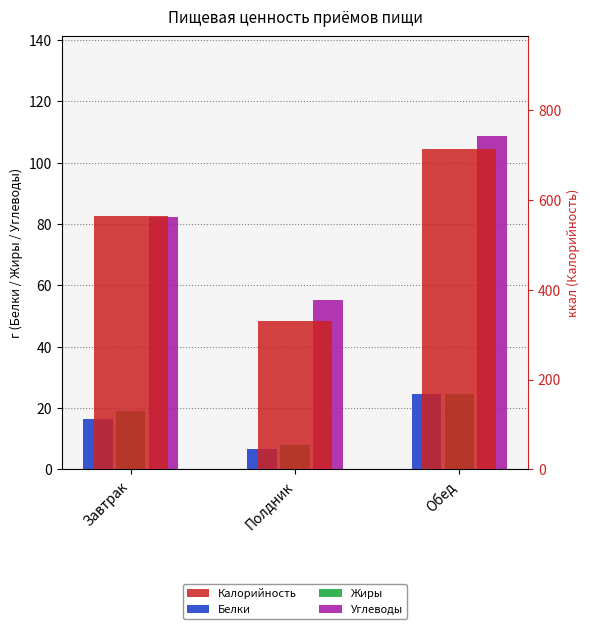

What is the value of the Калорийность bar at the 3rd from the left?

714.0